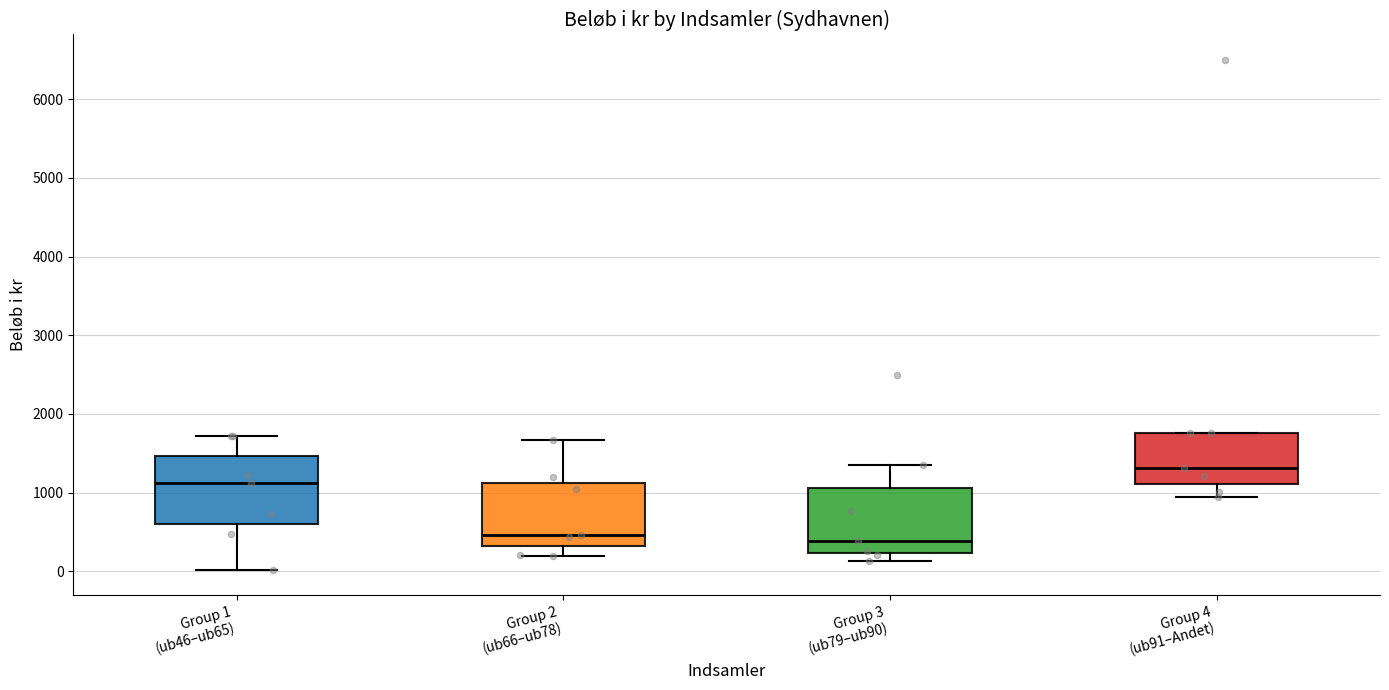

Reading left to right, read every box against the y-axis: the position of its median line, the range the box covers, and the ends of its whiskers. The values are not printed on the chart, so give them approximately, as read against the axis.

Group 1 (ub46–ub65): median 1100, box 600 to 1500, whiskers 0 to 1700
Group 2 (ub66–ub78): median 500, box 300 to 1100, whiskers 200 to 1700
Group 3 (ub79–ub90): median 400, box 200 to 1100, whiskers 100 to 1300
Group 4 (ub91–Andet): median 1300, box 1100 to 1800, whiskers 1000 to 1800